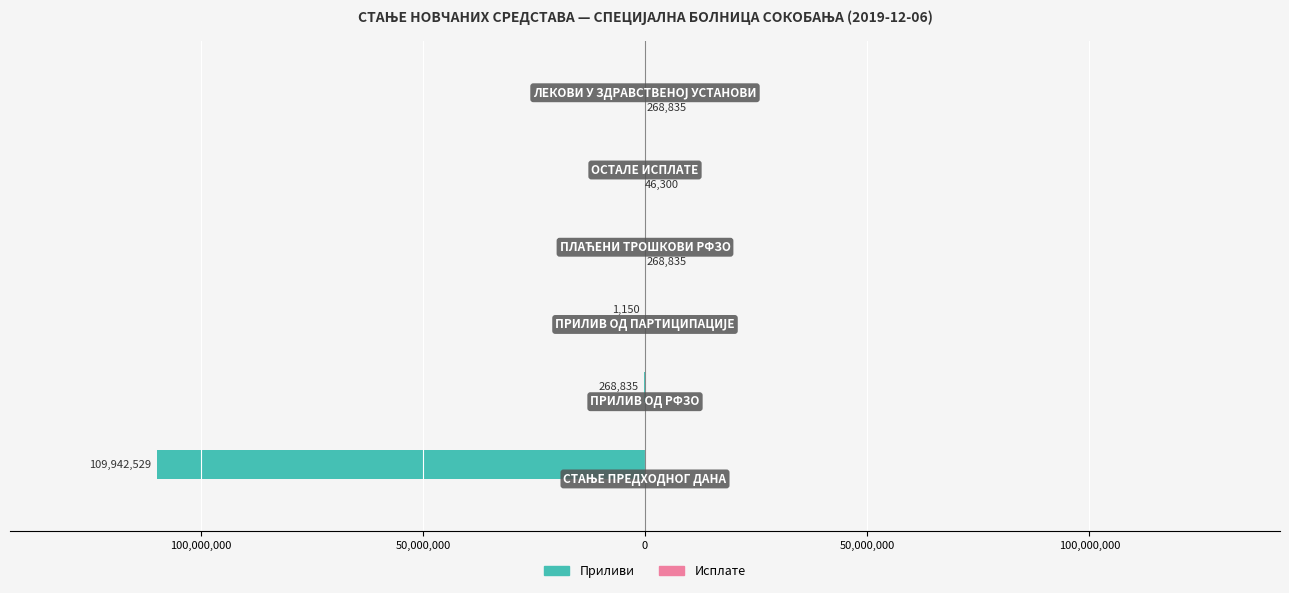

Reading left to right, extract all data points from this chart.

Приливи: -109942528.8	-268835.0	-1150.0	0.0	0.0	0.0
Исплате: 0.0	0.0	0.0	268835.0	46300.0	268835.0